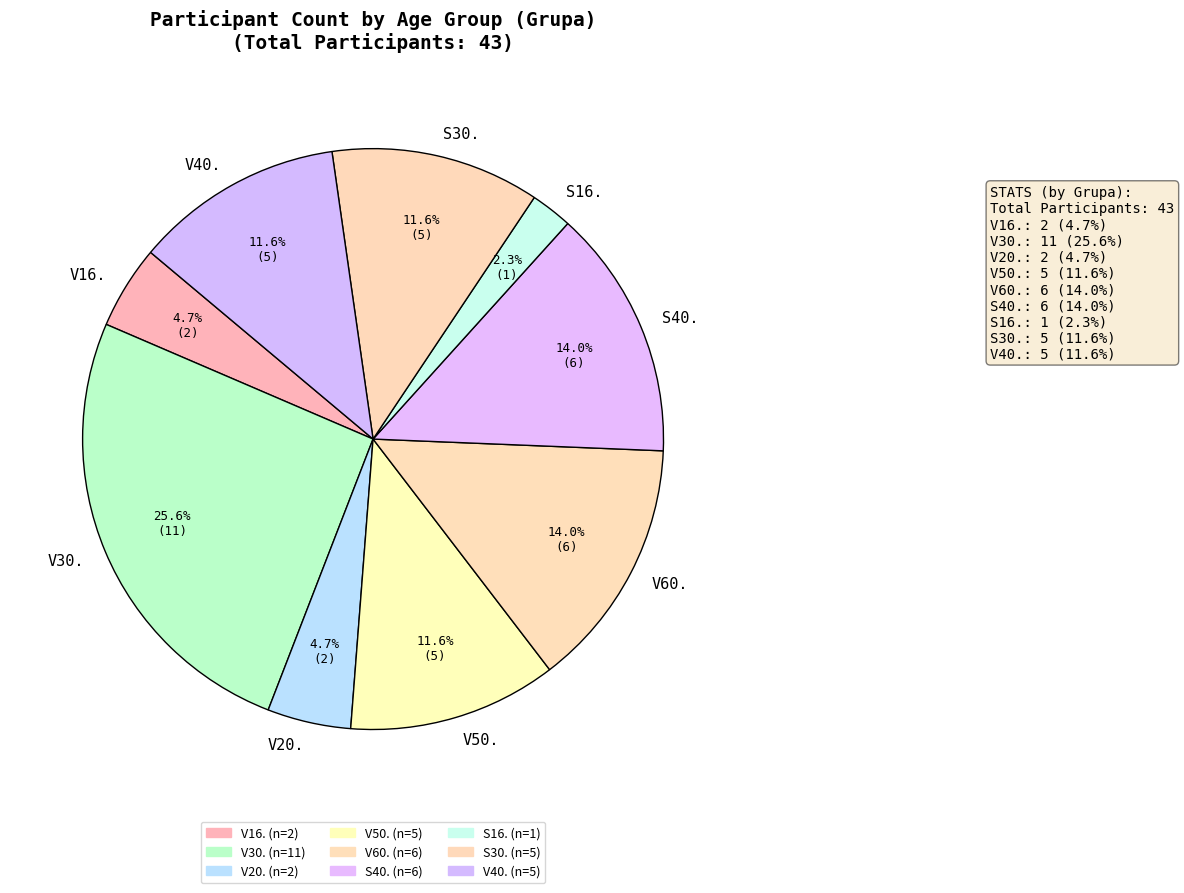

To the nearest percent, what percentage of the pie is V30.?

26%